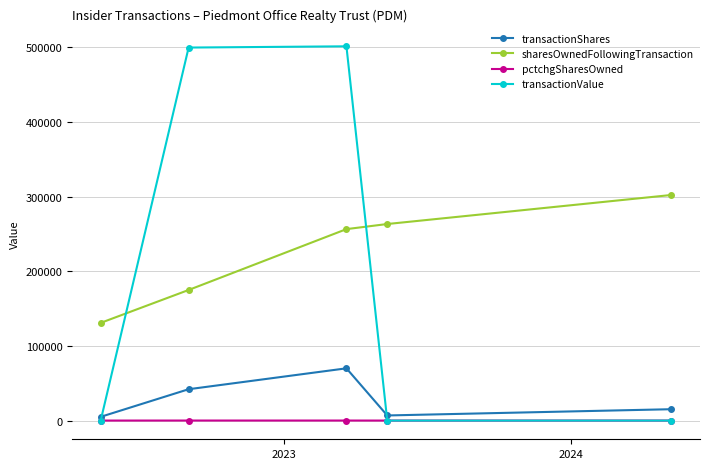

What is the average value of the sharesOwnedFollowingTransaction series?

225602